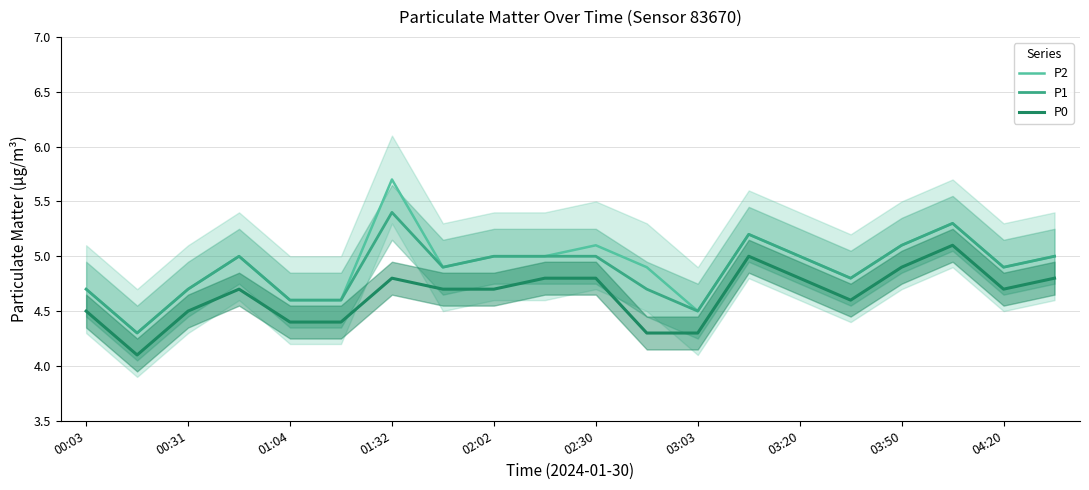

True or false: P1 and P2 intersect in this chart.

False